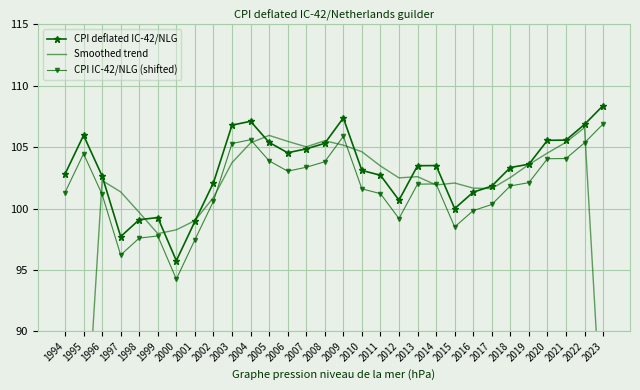

Which series changed the most between 2005 and 2022?

CPI deflated IC-42/NLG